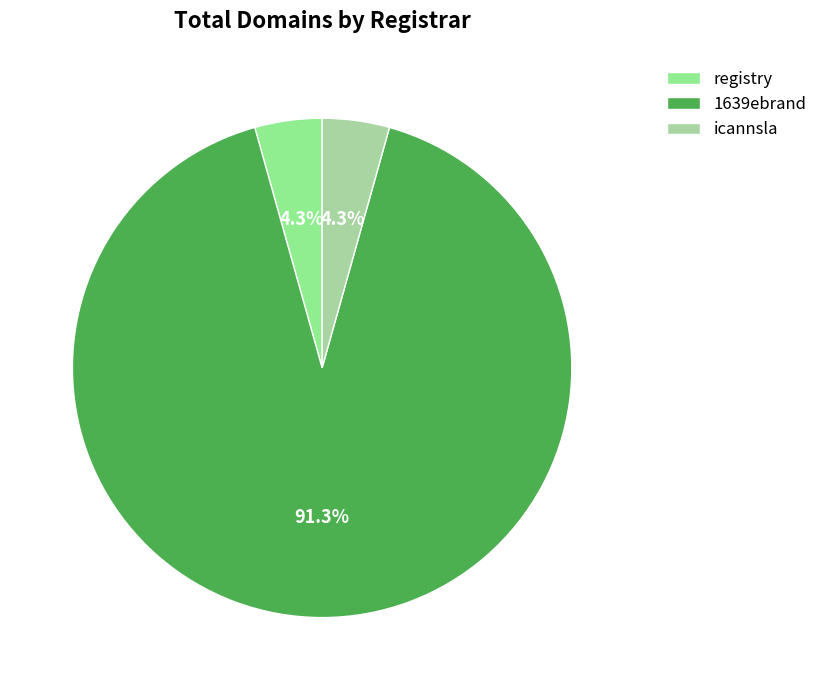

What is the change in value from registry to 1639ebrand?

+20